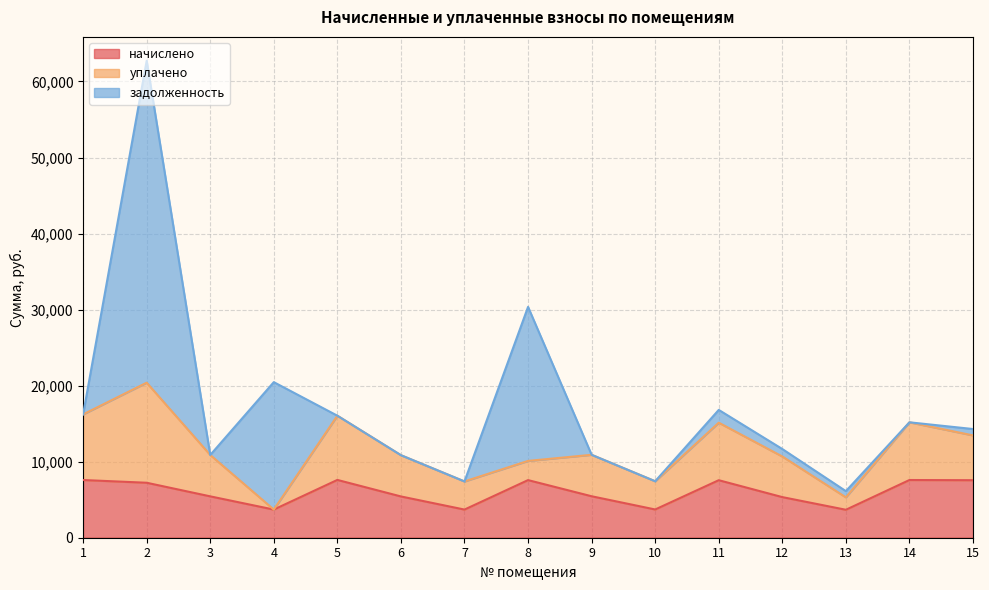

What is the lowest value of the начислено series?

3676.3